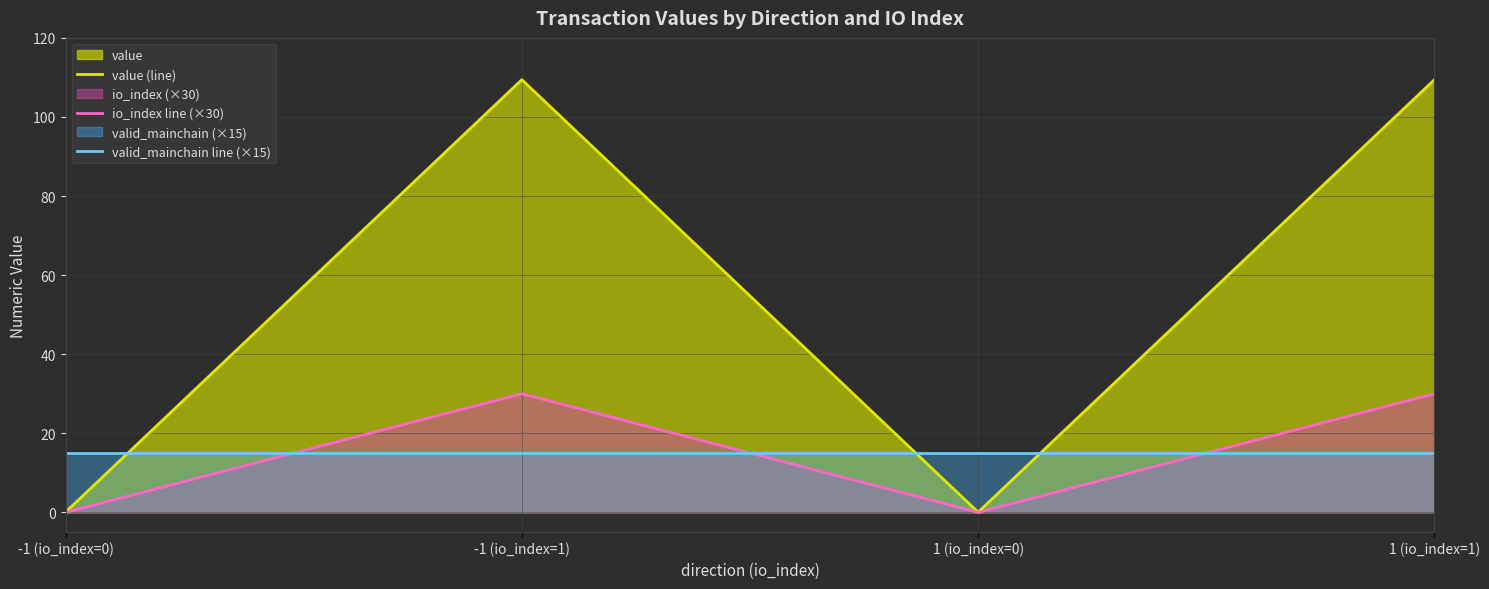

What is the sum of the valid_mainchain line (×15) values at -1 (io_index=0) and 1 (io_index=0)?

30.0